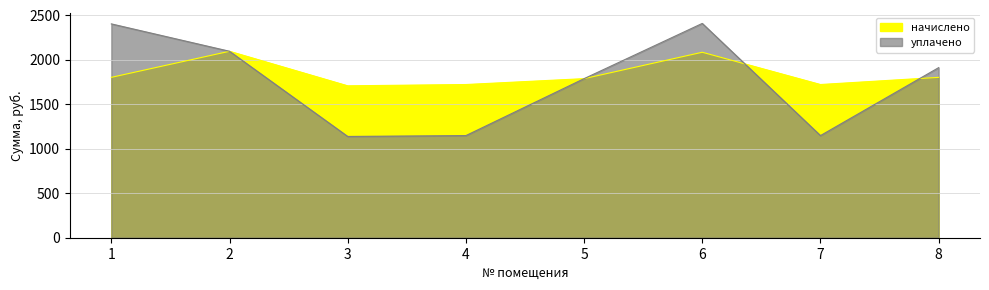

List the series in order of their overall mean, lowest first.

уплачено, начислено